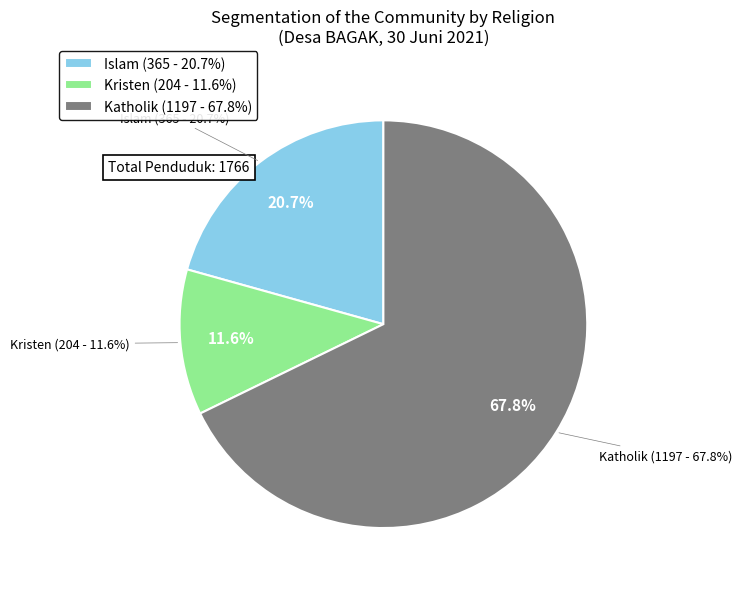

How many segments does this pie chart have?

3